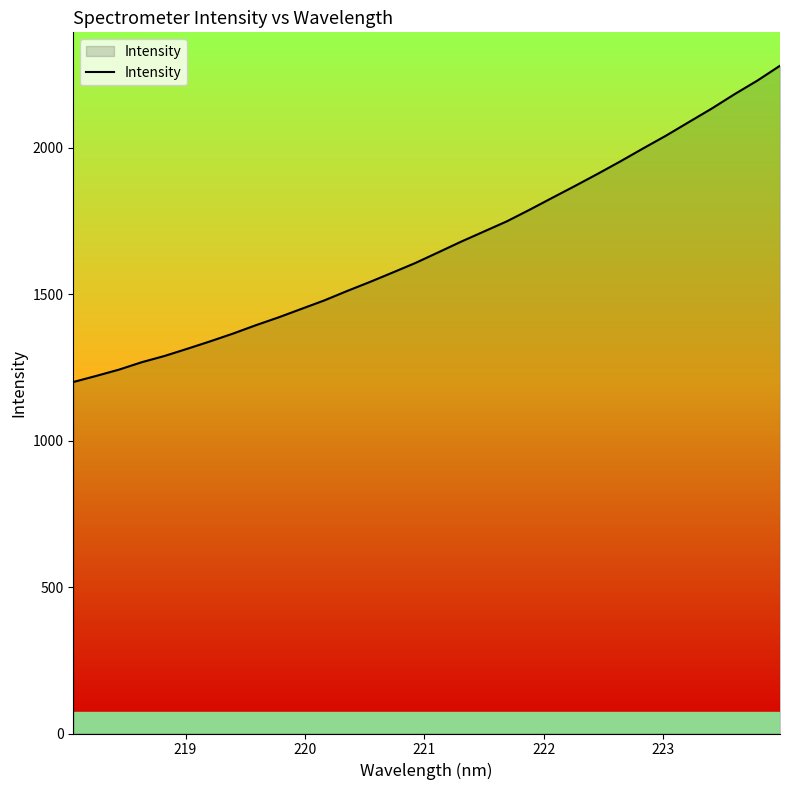

What is the difference between the maximum and minimum values?

1079.9